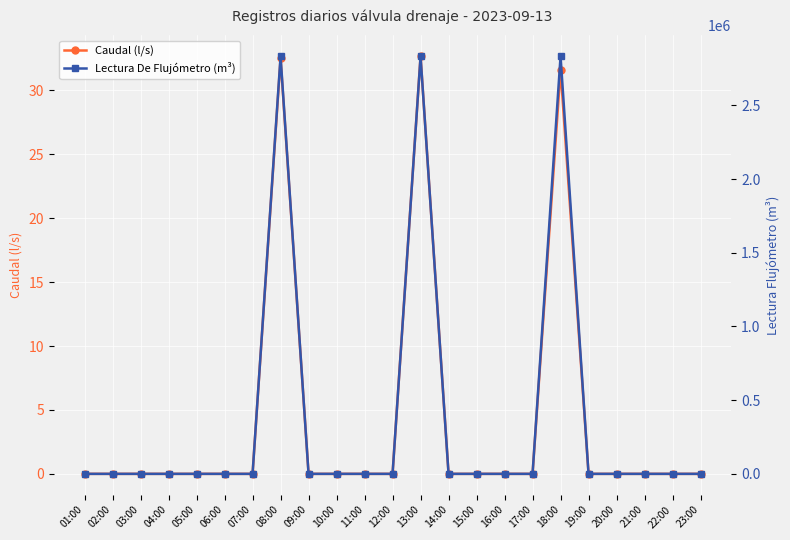

True or false: Lectura De Flujómetro (m³) and Caudal (l/s) cross at least once.

False